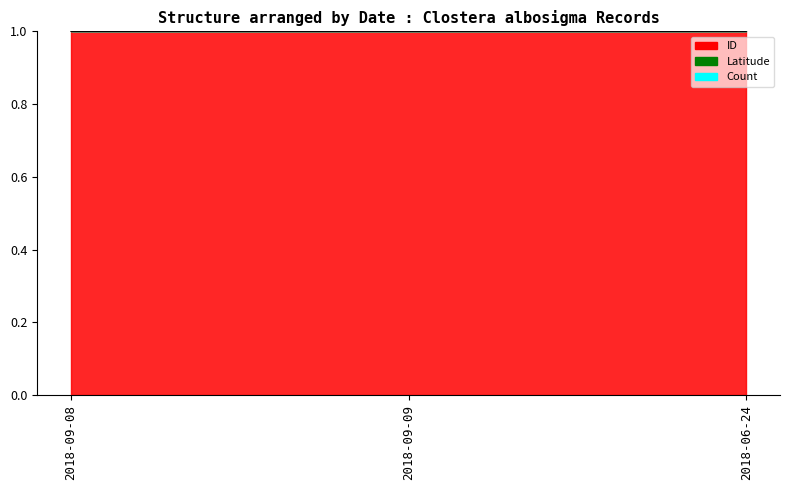

Reading right to left, transcribe all the data shown in this chart.

ID: 2018-06-24=1.0	2018-09-09=1.0	2018-09-08=1.0
Latitude: 2018-06-24=1.0	2018-09-09=1.0	2018-09-08=1.0